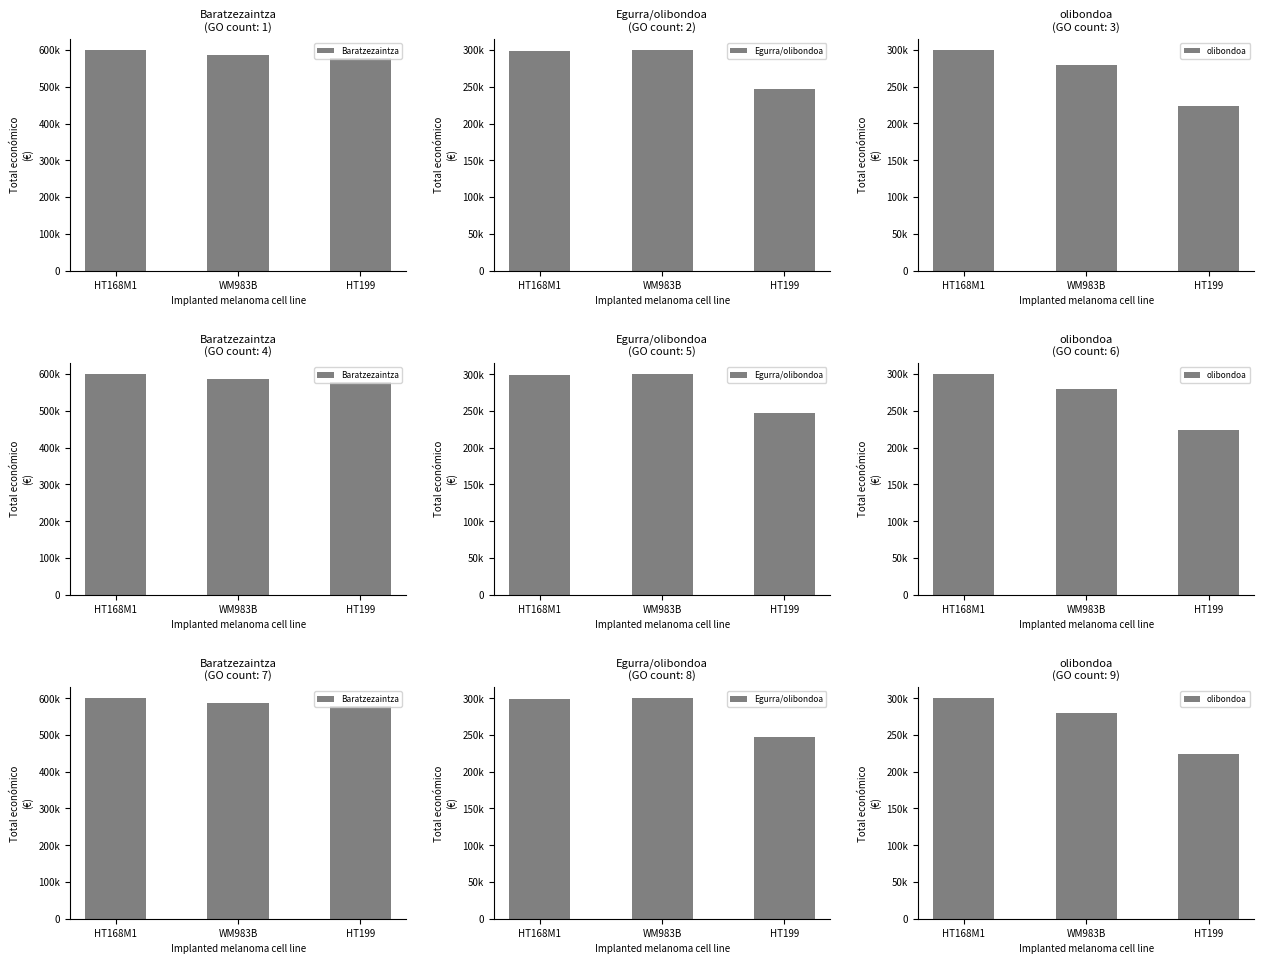

The olibondoa series shows 279710 at WM983B. True or false?

True